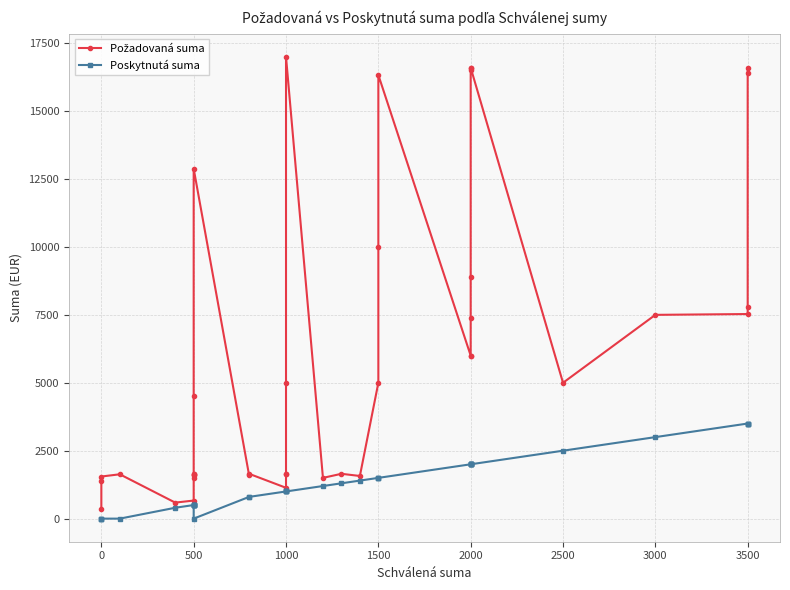

Rank the series by their average value, from lowest to highest.

Poskytnutá suma, Požadovaná suma